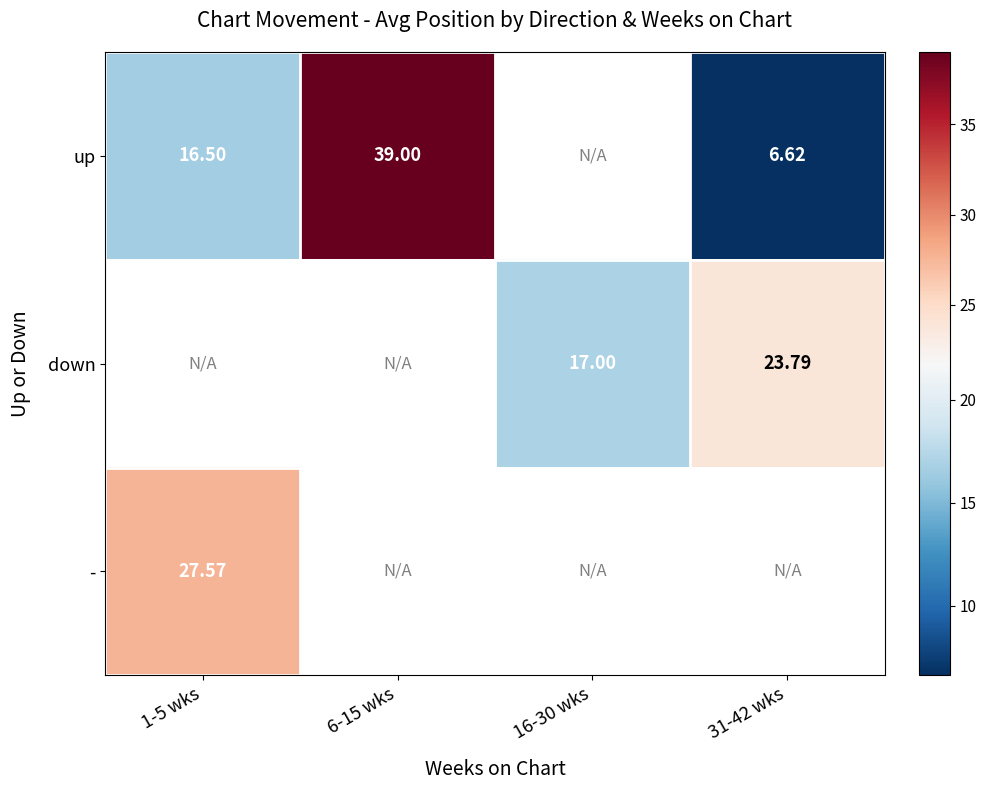

Is the value of down at 16-30 wks greater than the value of up at 6-15 wks?

No